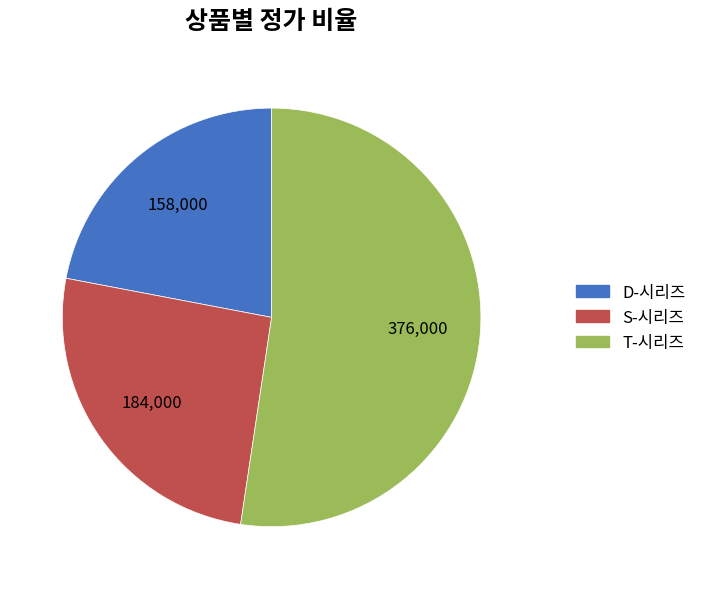

Is there a majority slice in this chart?

Yes